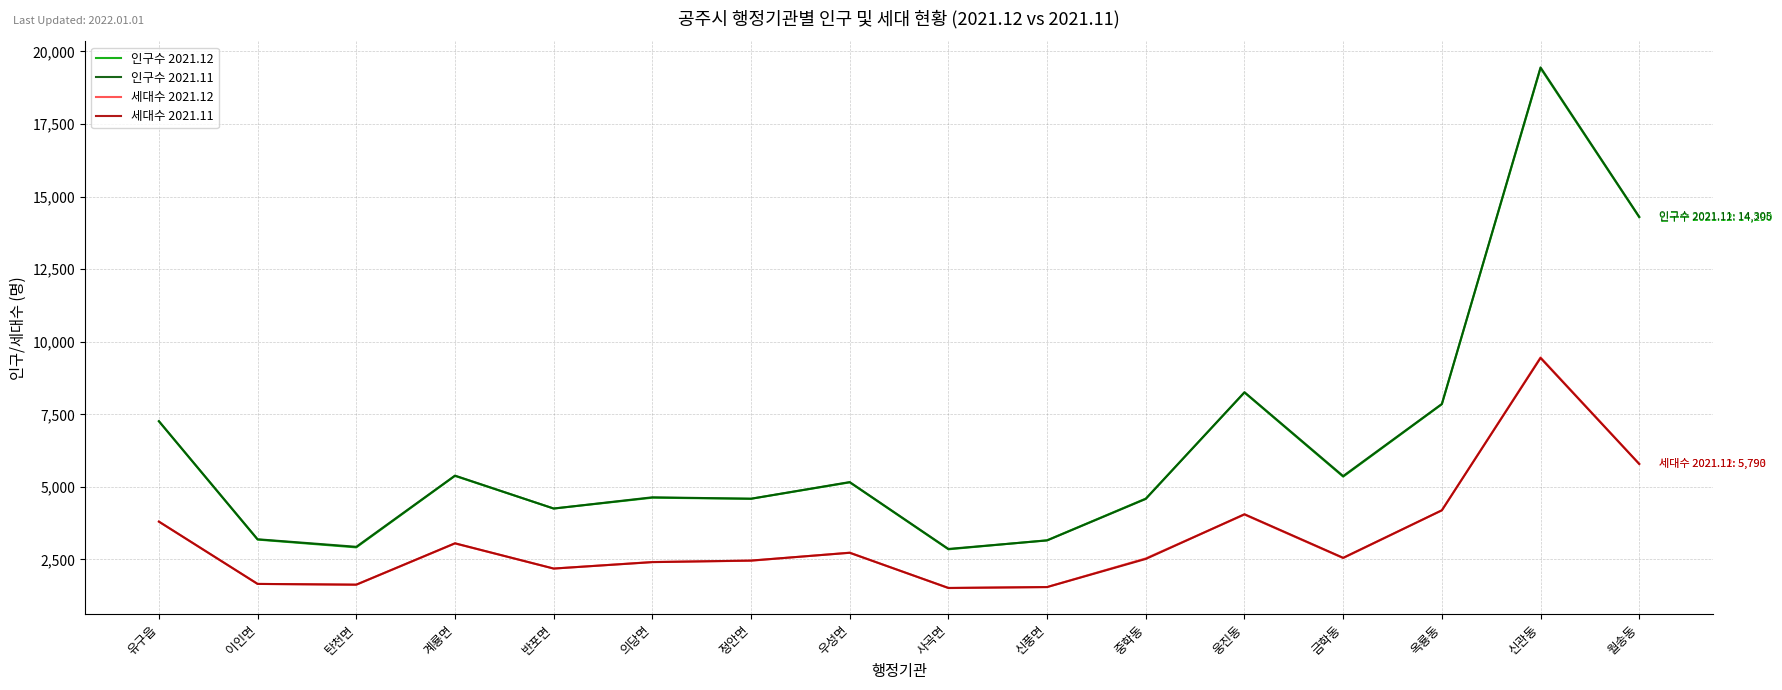

Between 반포면 and 신풍면, which series saw the biggest shift?

인구수 2021.11